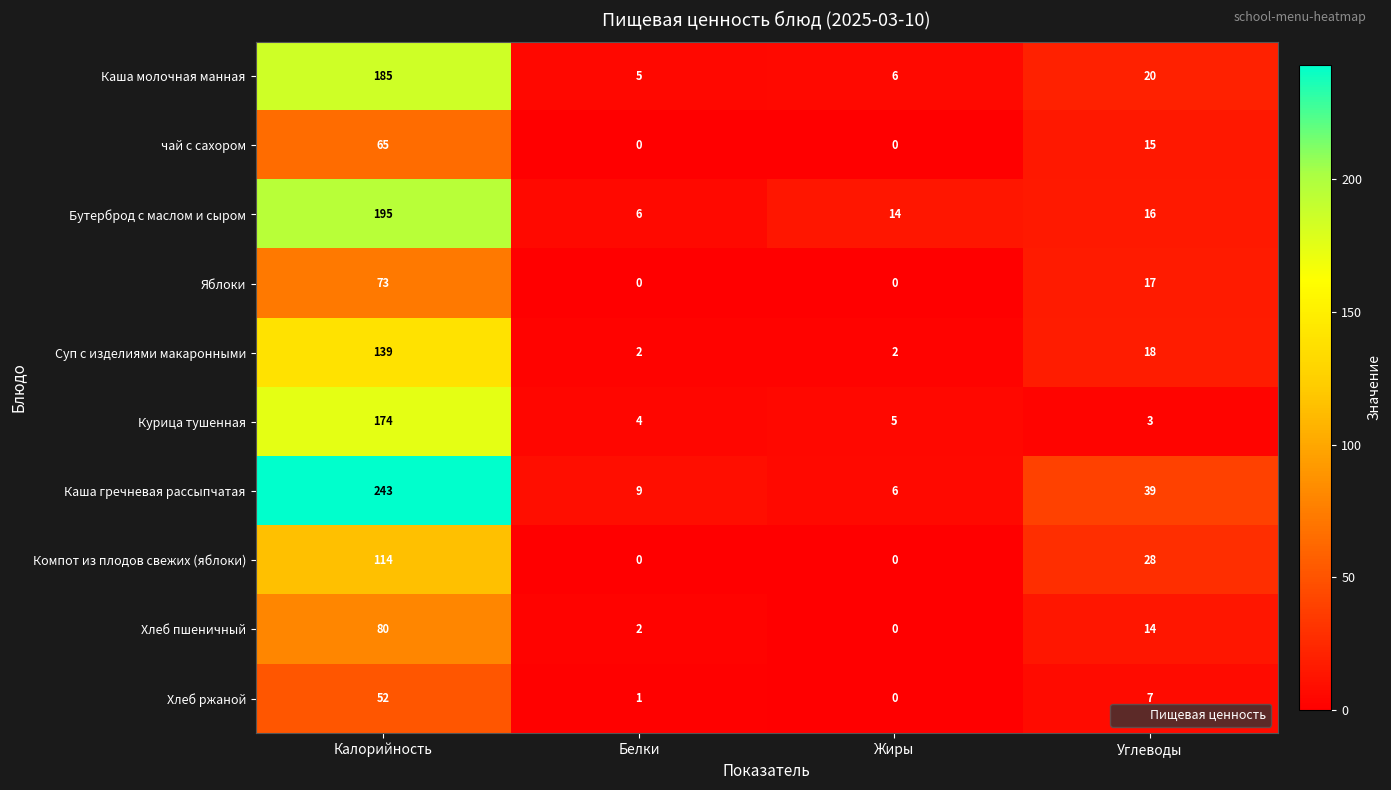

At which category is the sum across all series the highest?

Калорийность